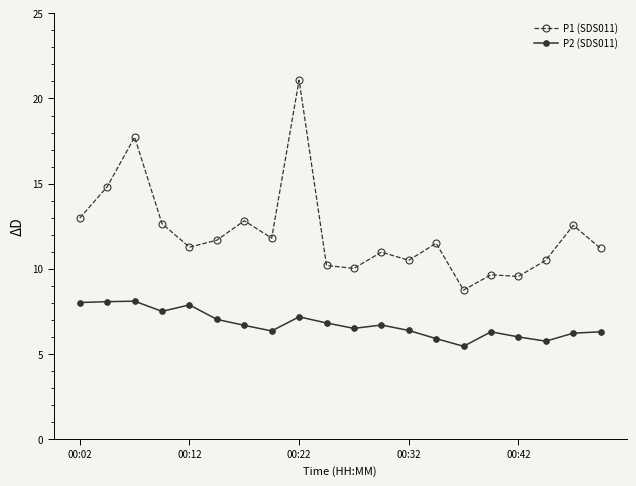

What is the value of the P2 (SDS011) point at the 2nd from the left?

8.1